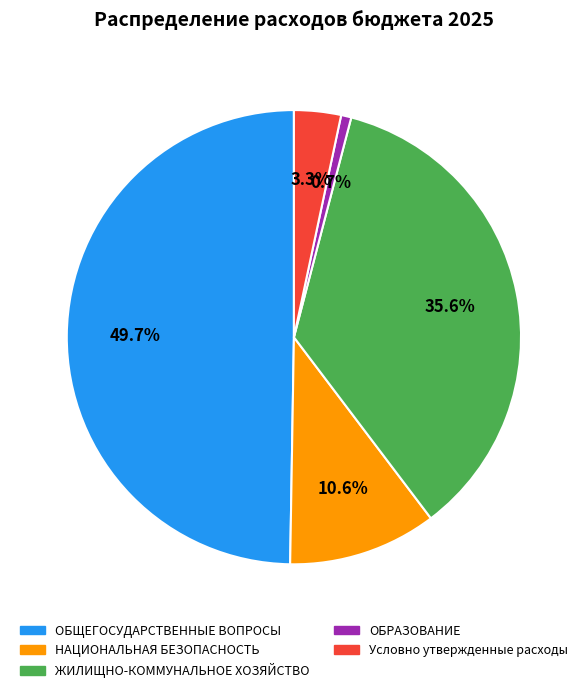

Count the number of slices in the pie.

5